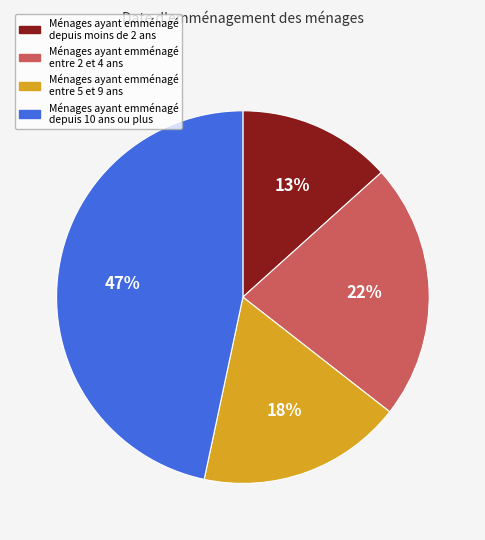

To the nearest percent, what is the average slice percentage?

25%